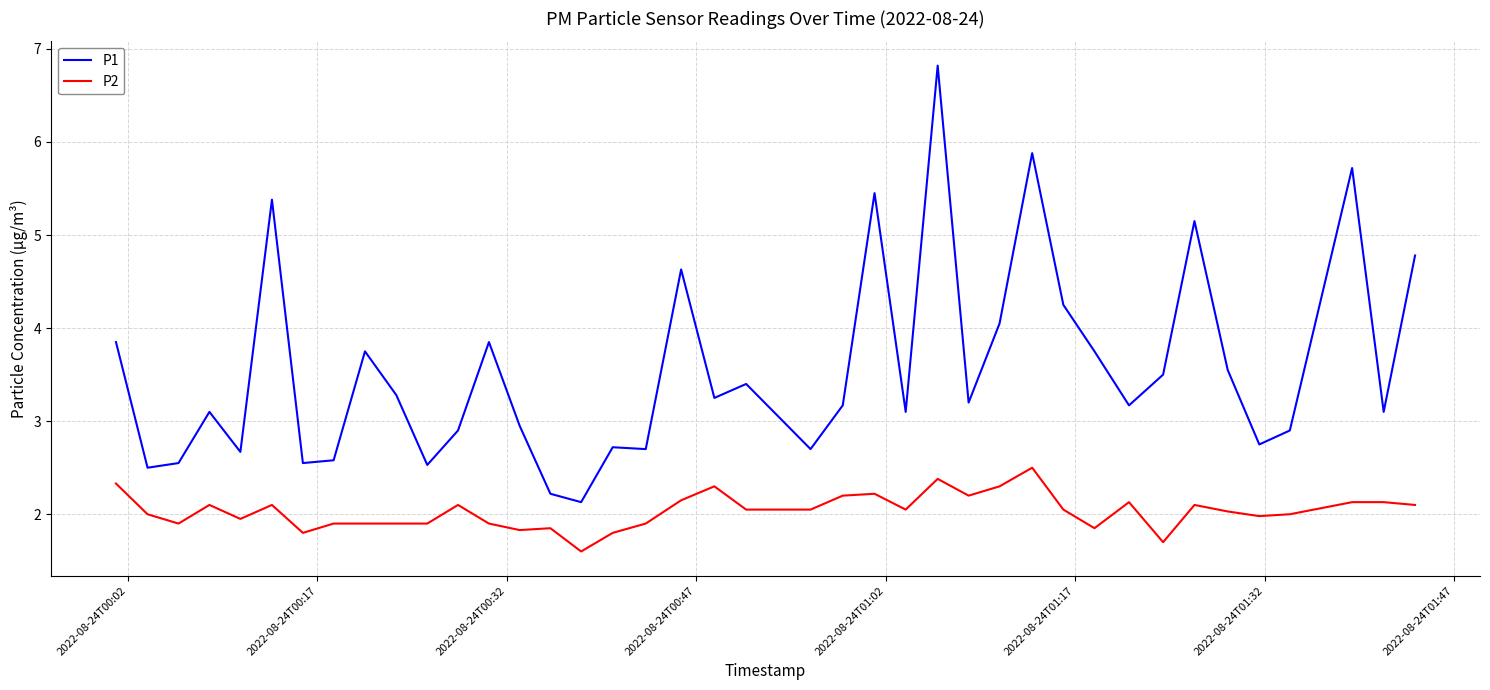

True or false: P1 and P2 intersect in this chart.

False